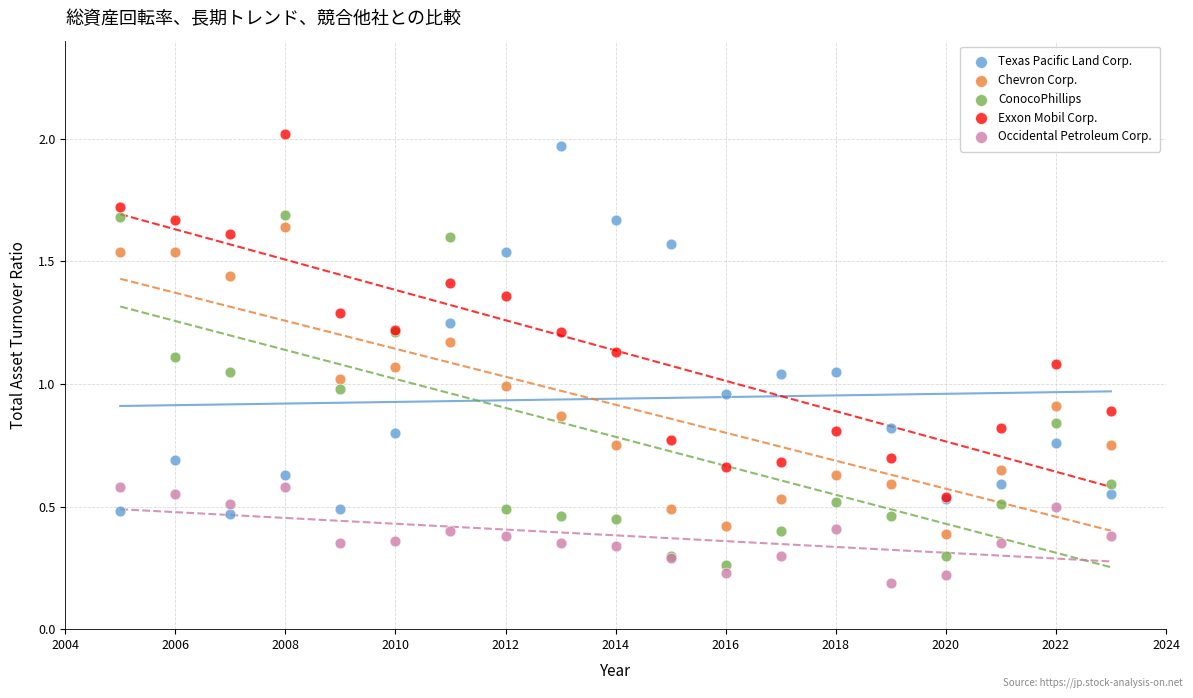

What are all the series names shown in the legend?

Texas Pacific Land Corp., Chevron Corp., ConocoPhillips, Exxon Mobil Corp., Occidental Petroleum Corp.